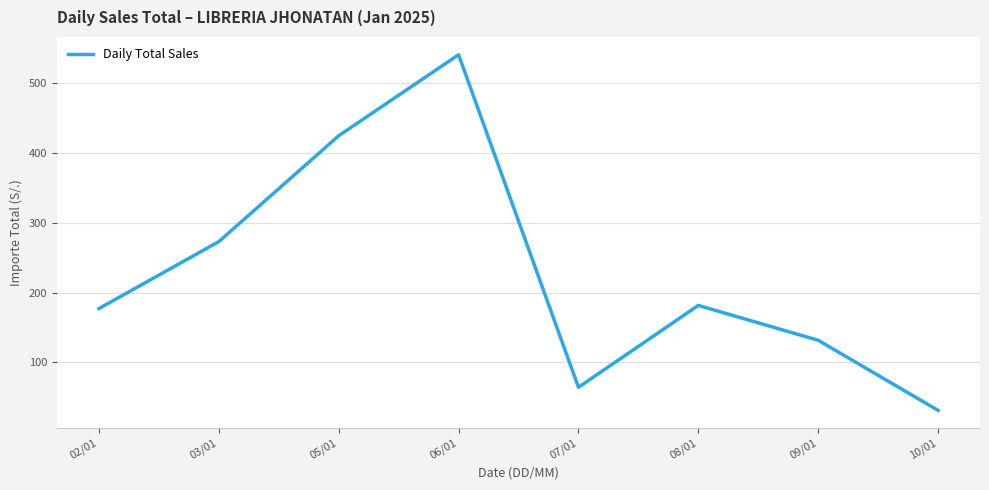

Read the value at 09/01.

131.5